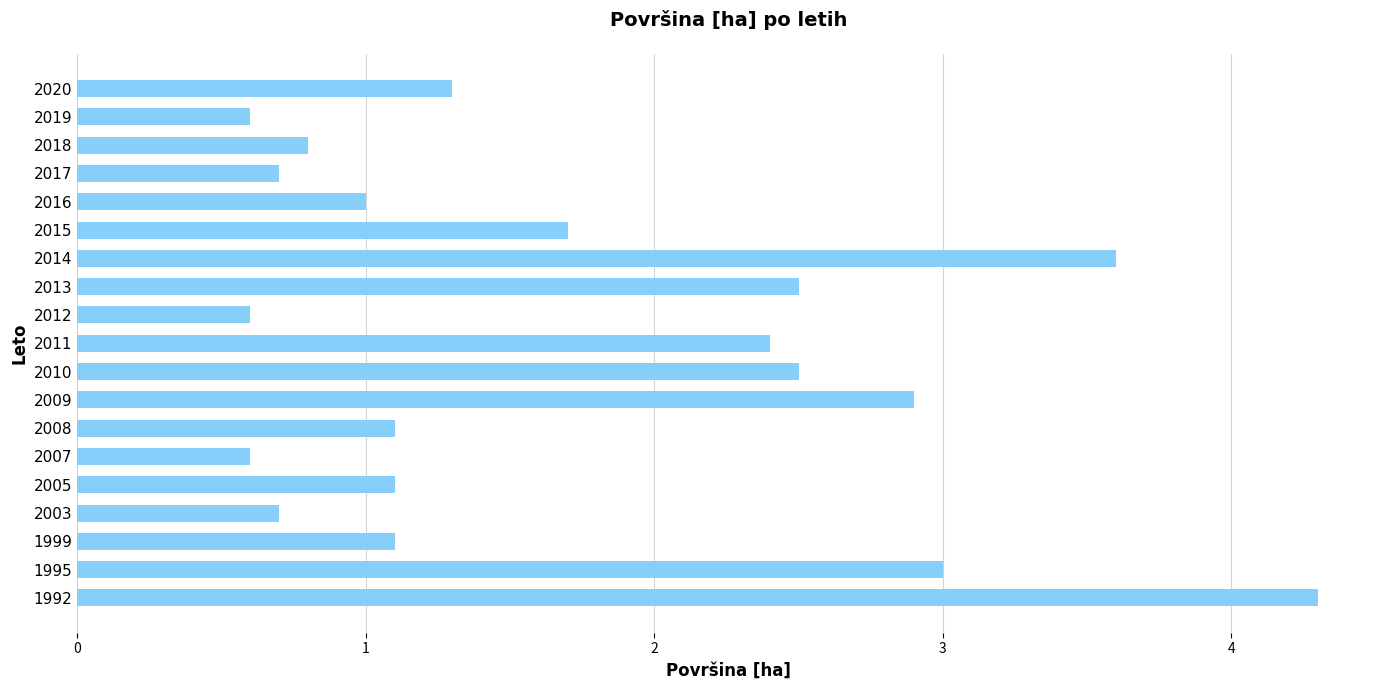

What is the change in value from 2015 to 2020?

-0.4